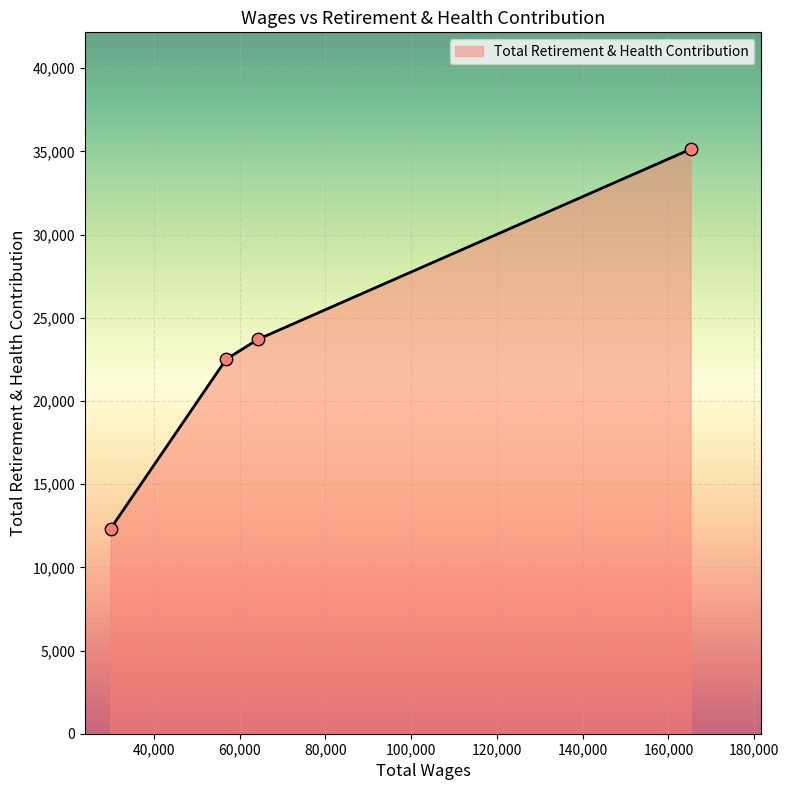

What is the smallest value displayed?

12322